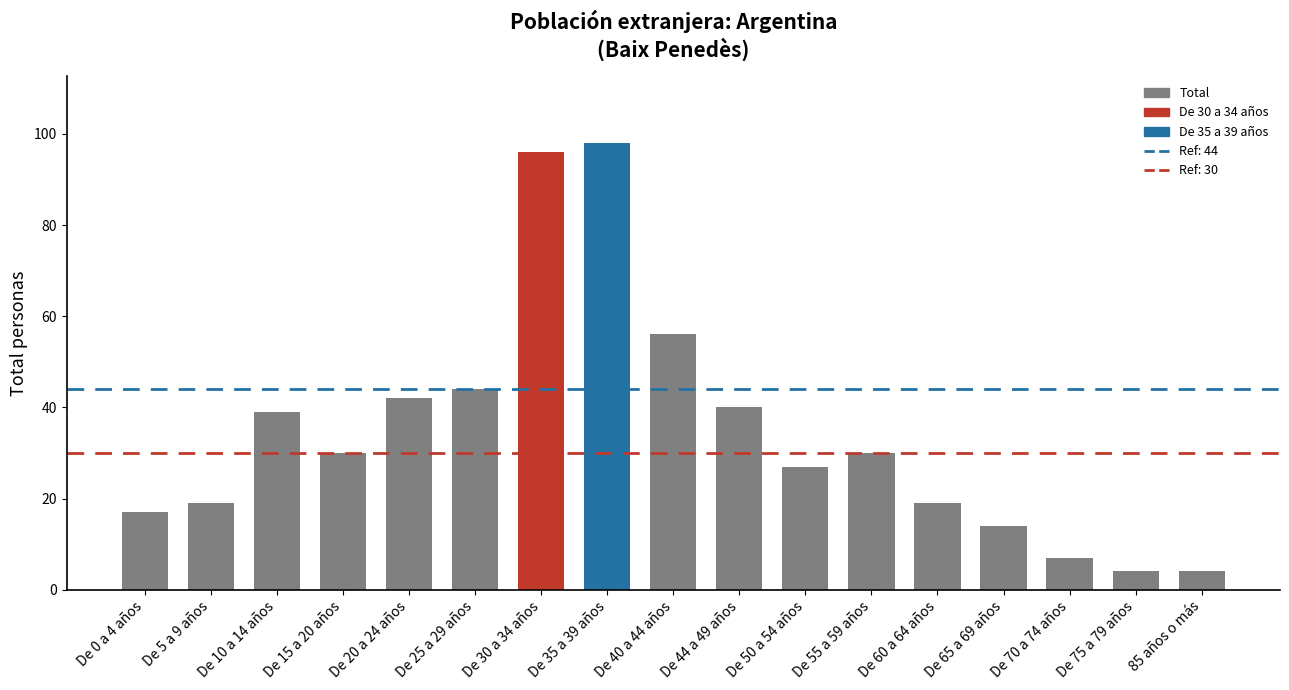

Which category has the highest value across all series?

De 35 a 39 años